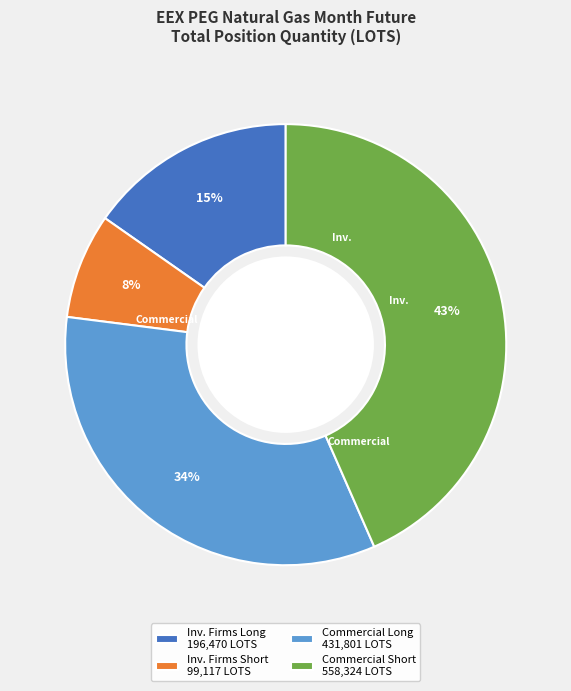

Is there a majority slice in this chart?

No